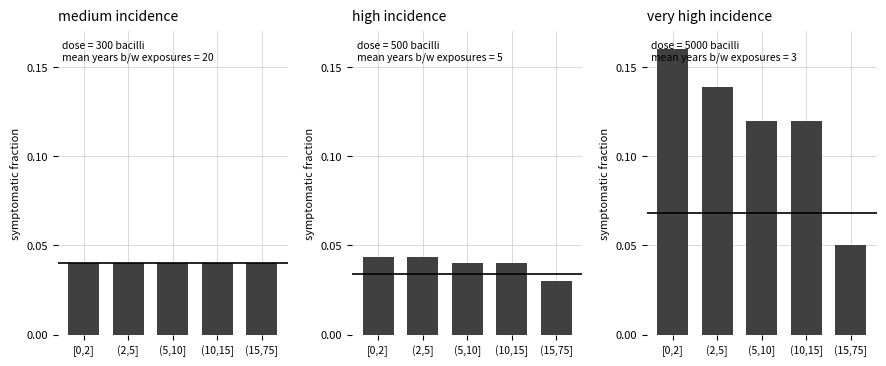

What position from the right is [0,2]?

5